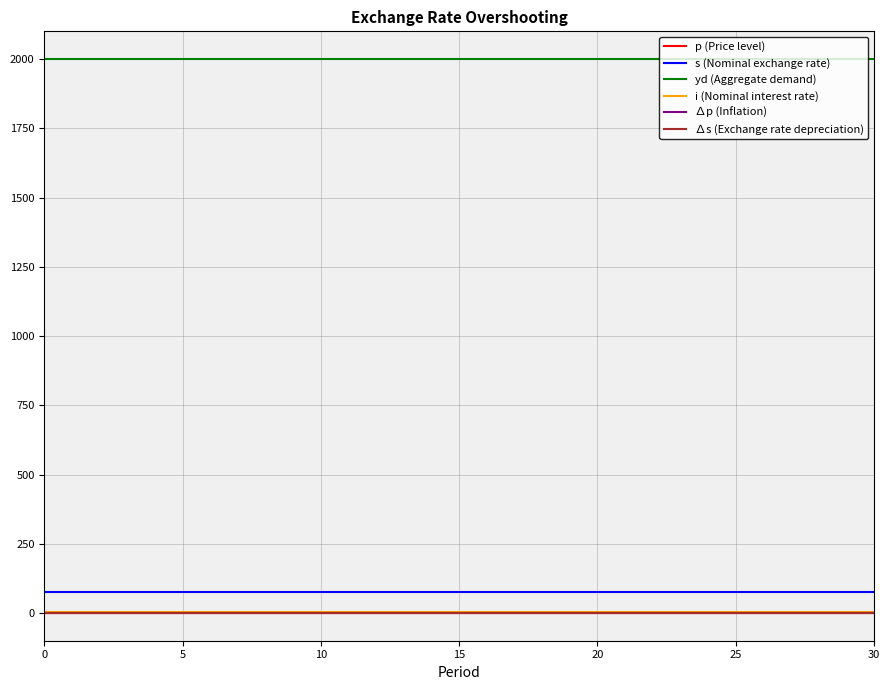

Is this an area chart (filled region under the line)?

No